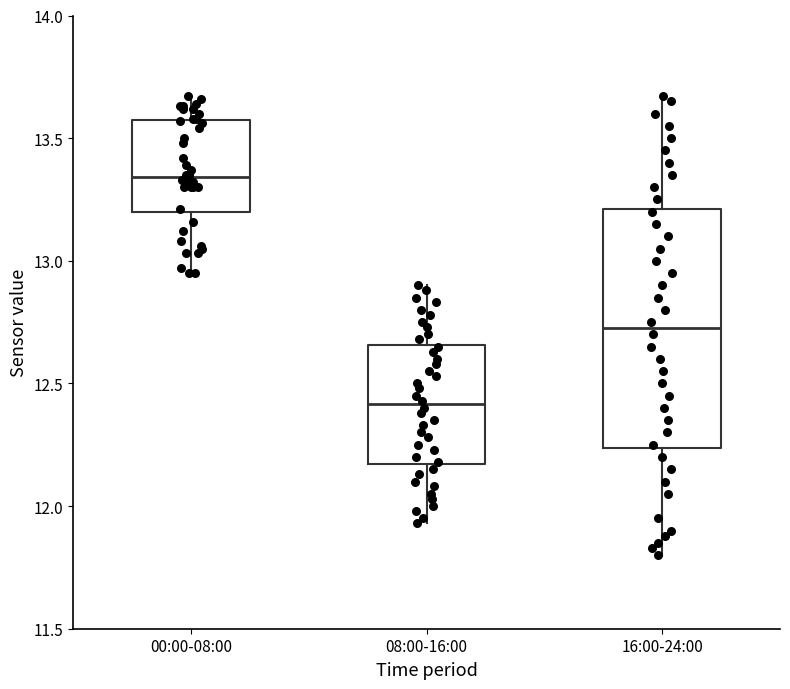

Where is the lower edge of the box for 08:00-16:00 on the y-axis? The values are not printed on the chart, so give them approximately, as read against the axis.

12.15